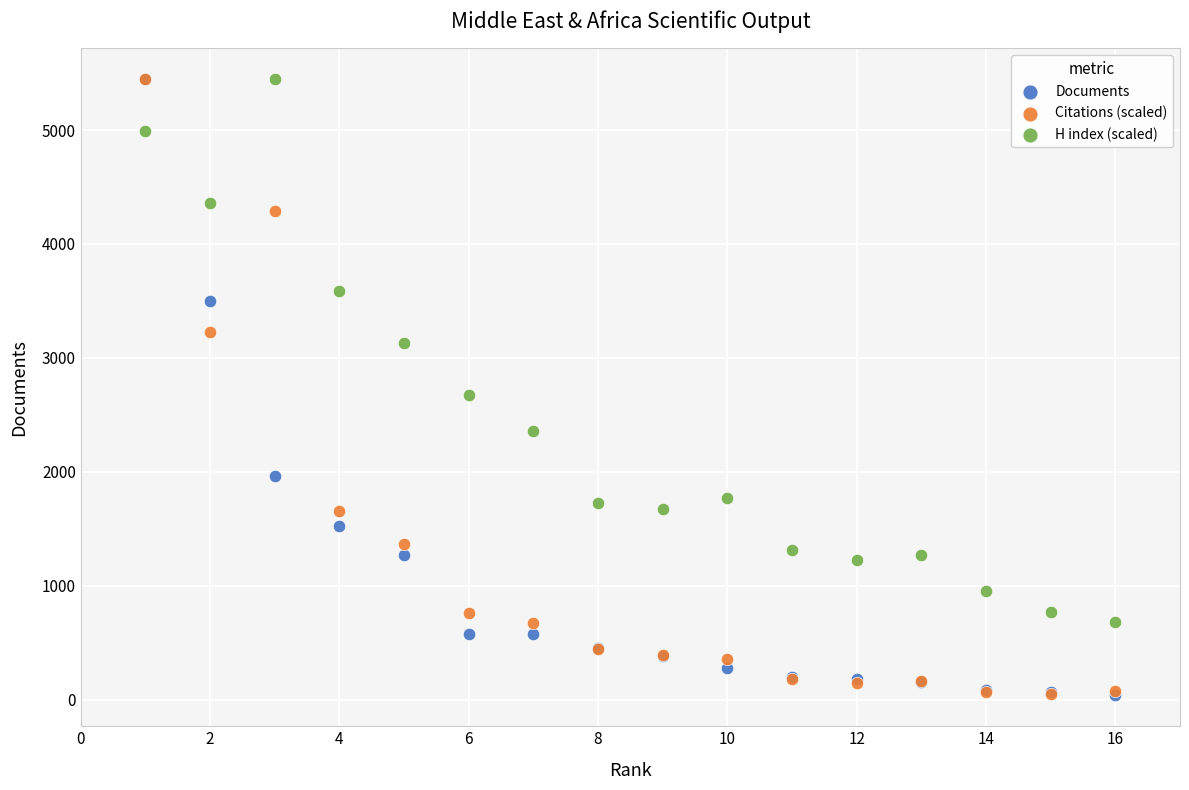

In the Documents series, what Y value is closest to 2742?

3499.0